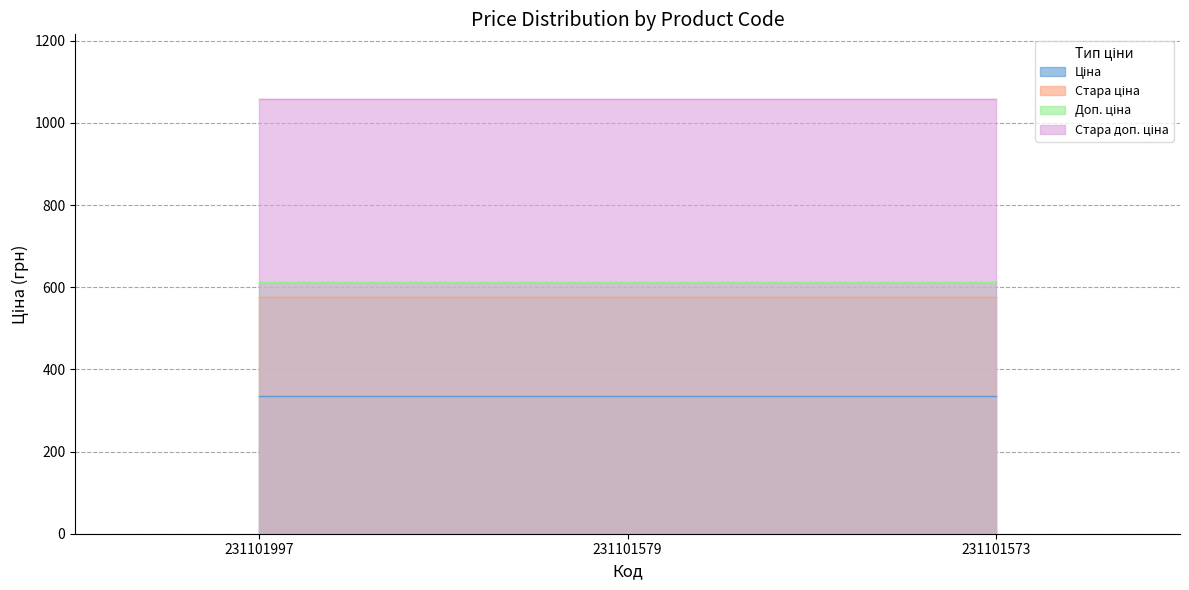

Which category has the lowest value in the Доп. ціна series?

231101997